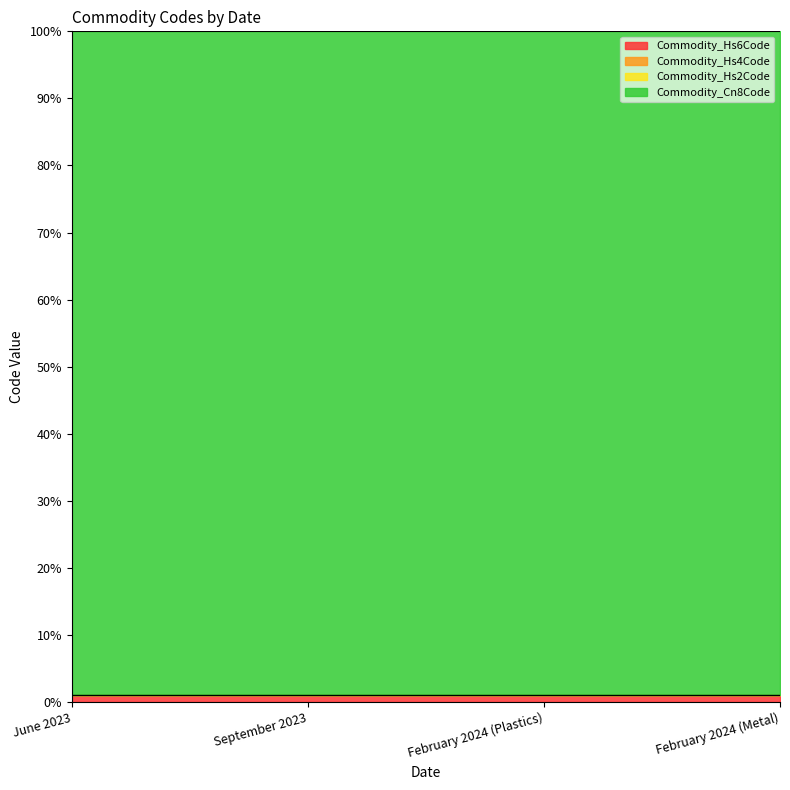

Does the chart have visible grid lines?

No